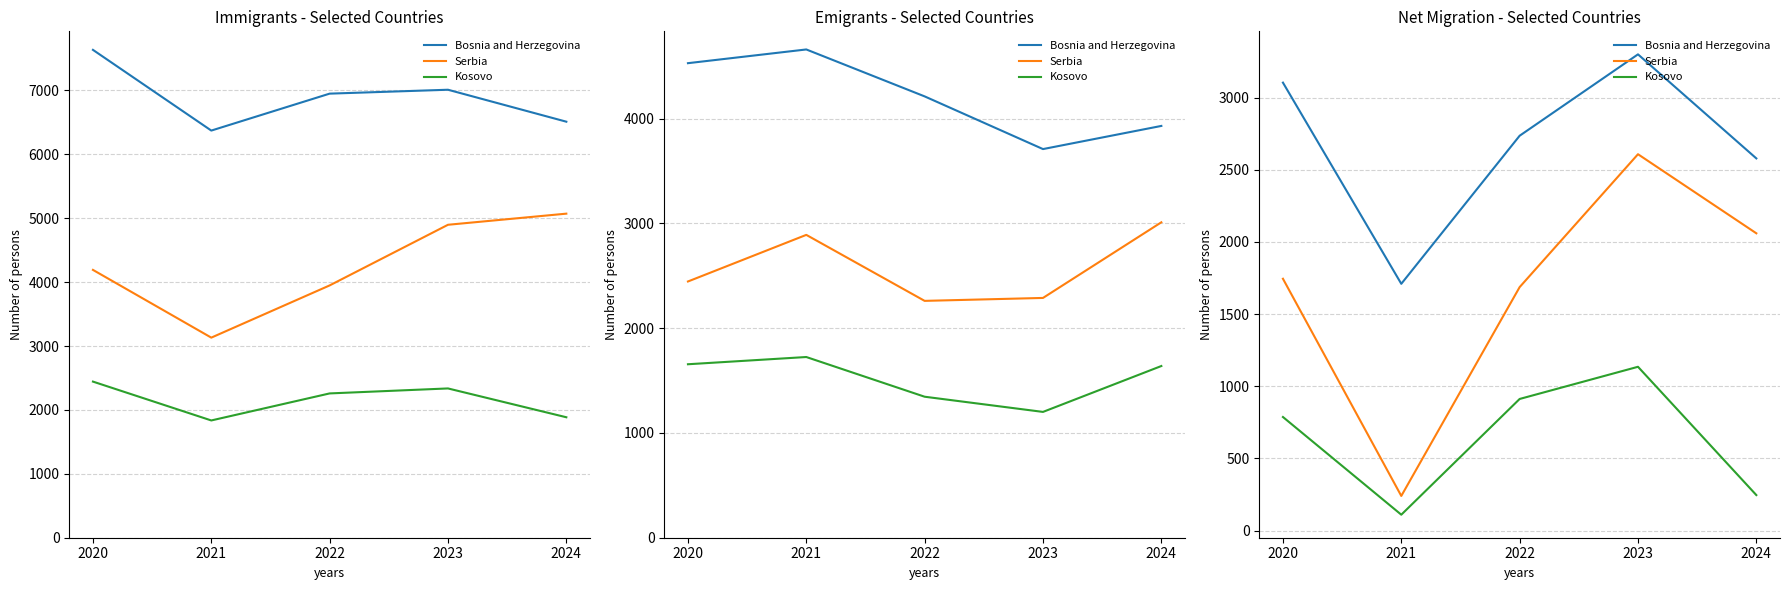

True or false: Kosovo and Serbia intersect in this chart.

False